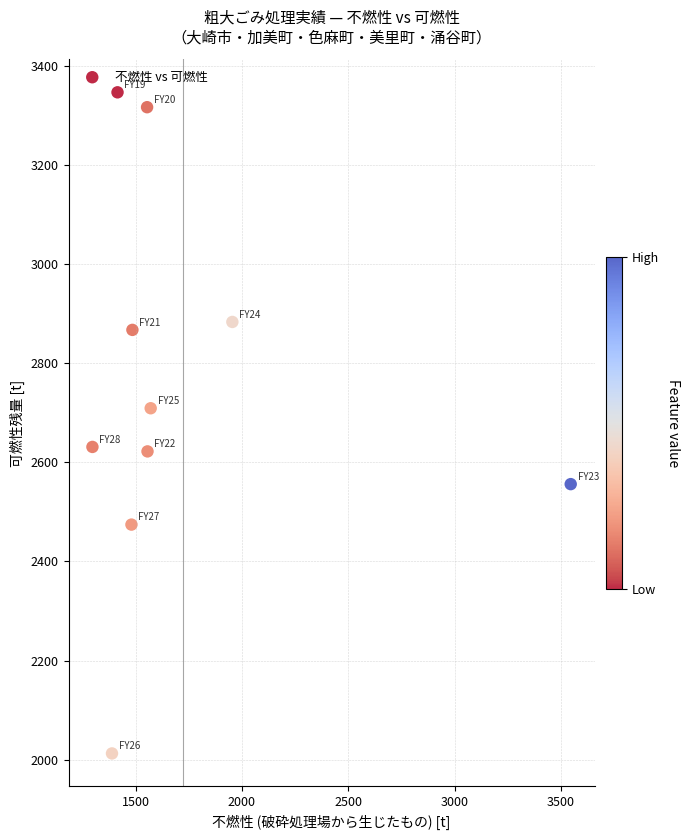

What is the range of X values (max minus min)?

2249.0